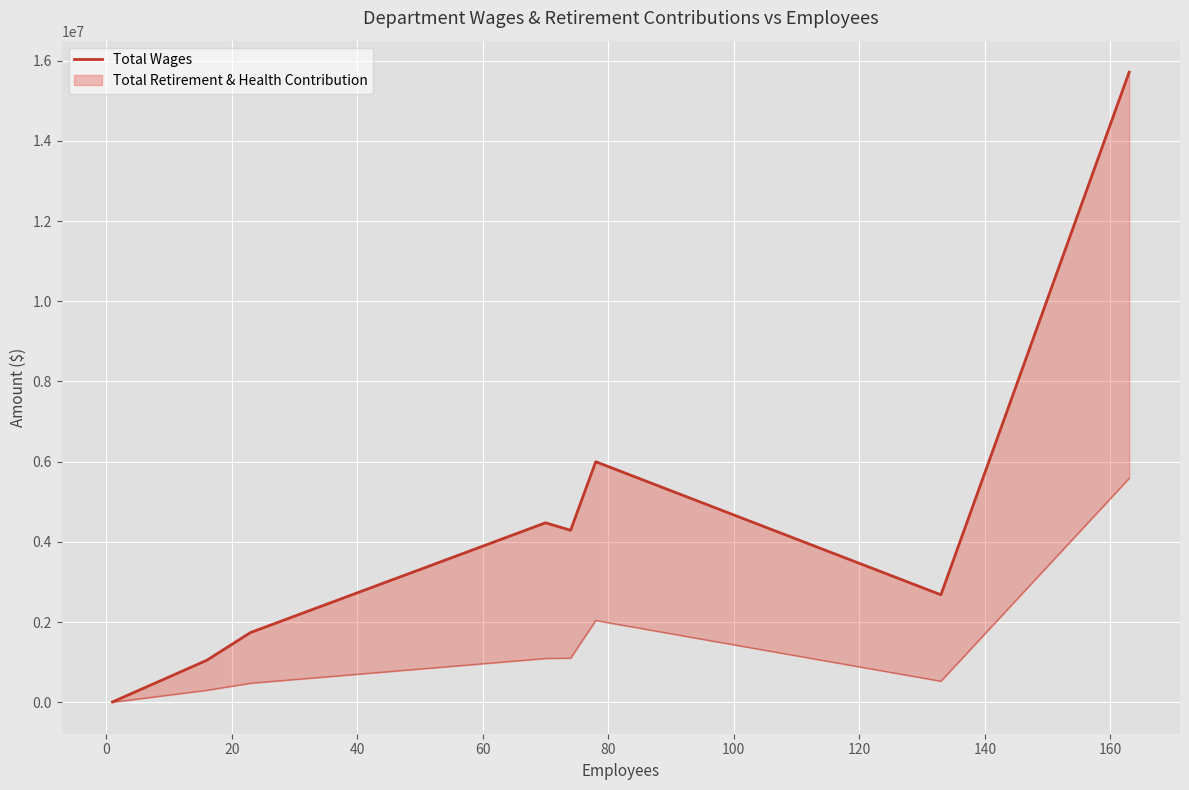

What is the minimum value shown in the chart?

7403